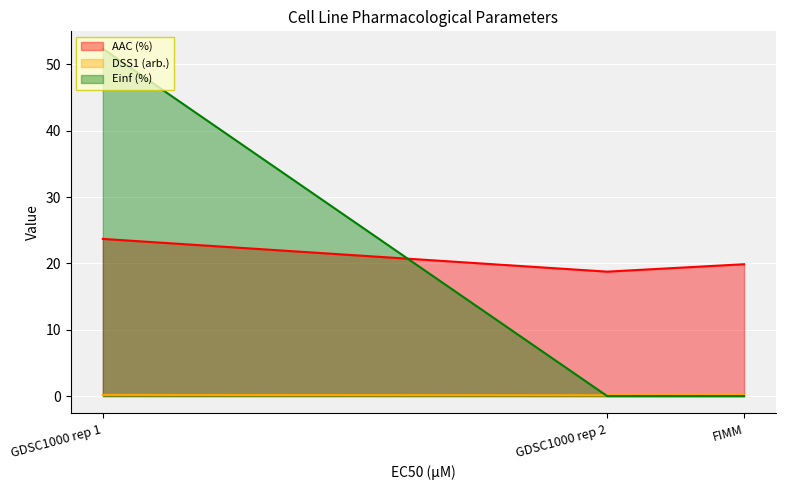

What is the sum of all Einf (%) values?

52.4